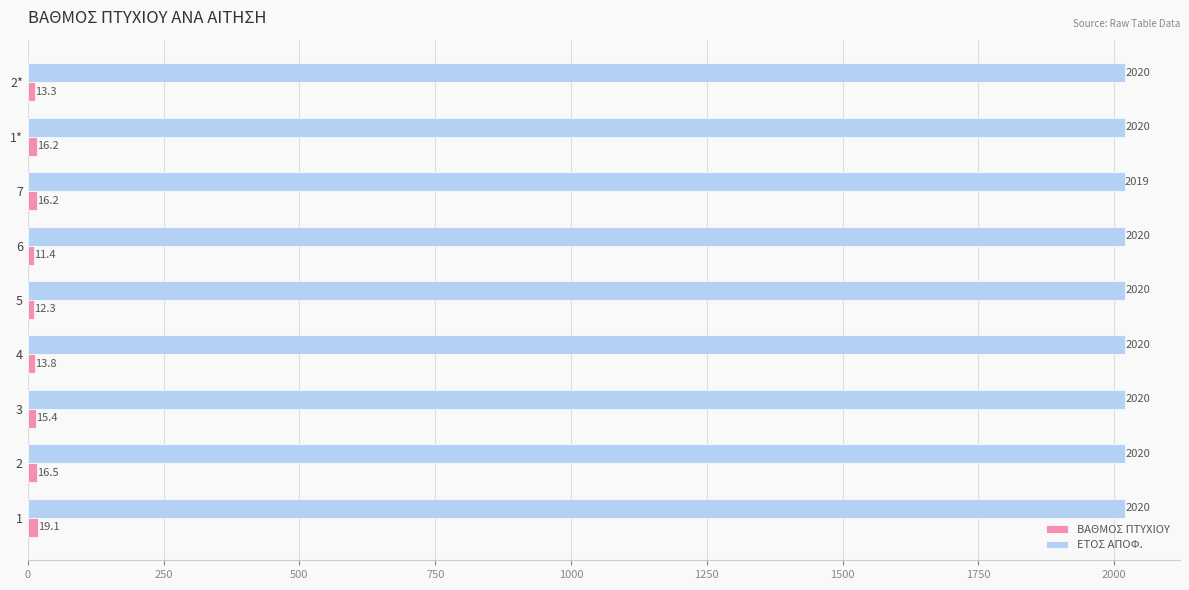

Is it true that ΕΤΟΣ ΑΠΟΦ. equals 2020.0 at 1?

True